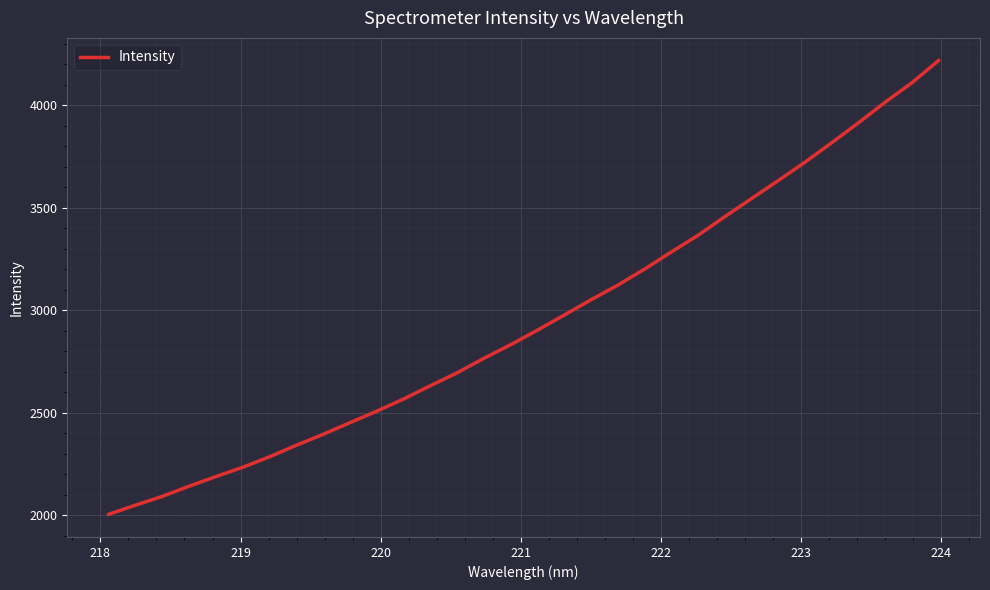

What is the difference between the second highest and minimum values?

2103.4